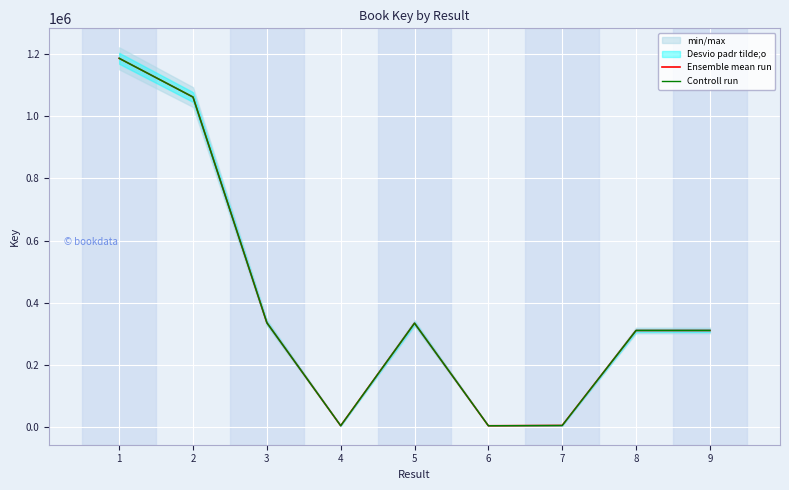

True or false: Controll run has more than 0 points higher than both neighbors.

True